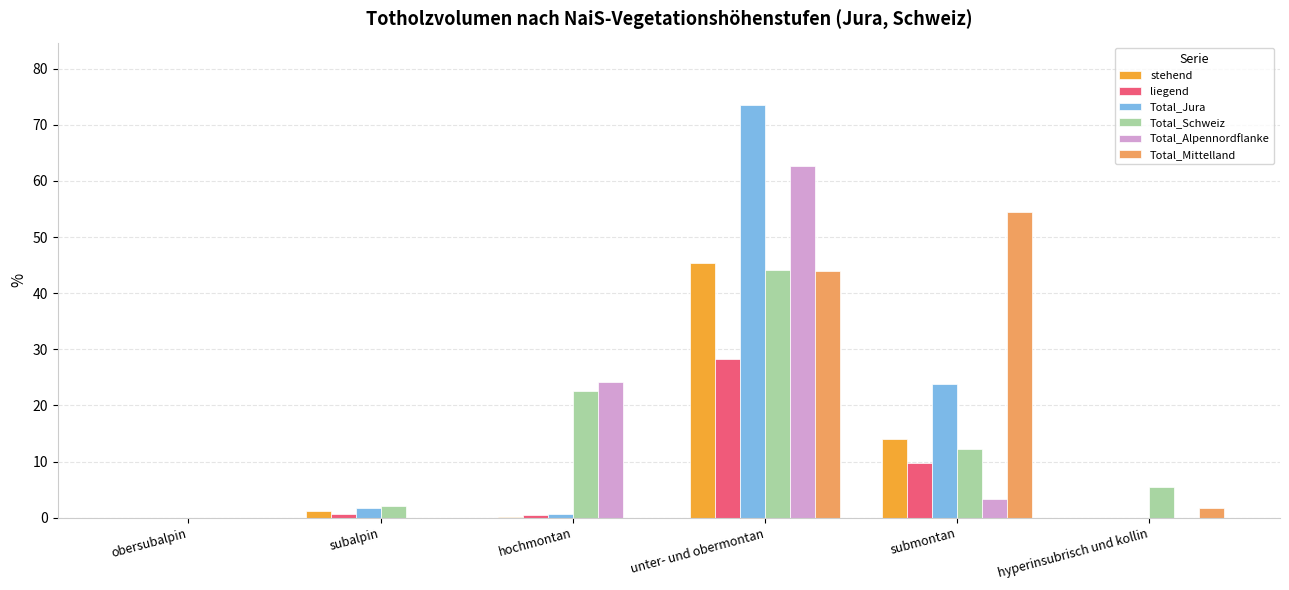

The value of Total_Jura at hyperinsubrisch und kollin is 0.0. True or false?

True